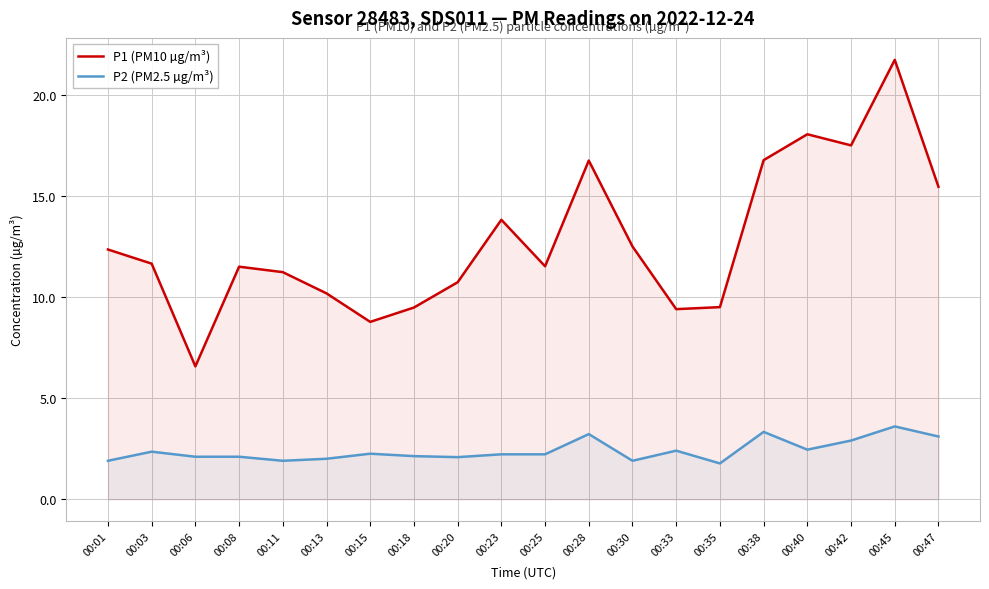

Which category has the highest value in the P2 (PM2.5 µg/m³) series?

00:45